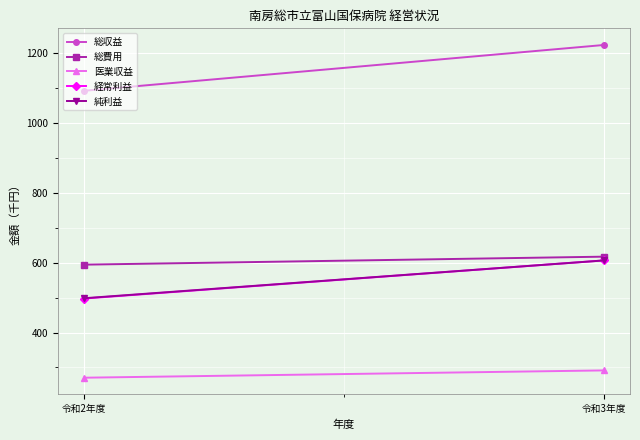

What is the average value of the 純利益 series?

552.4